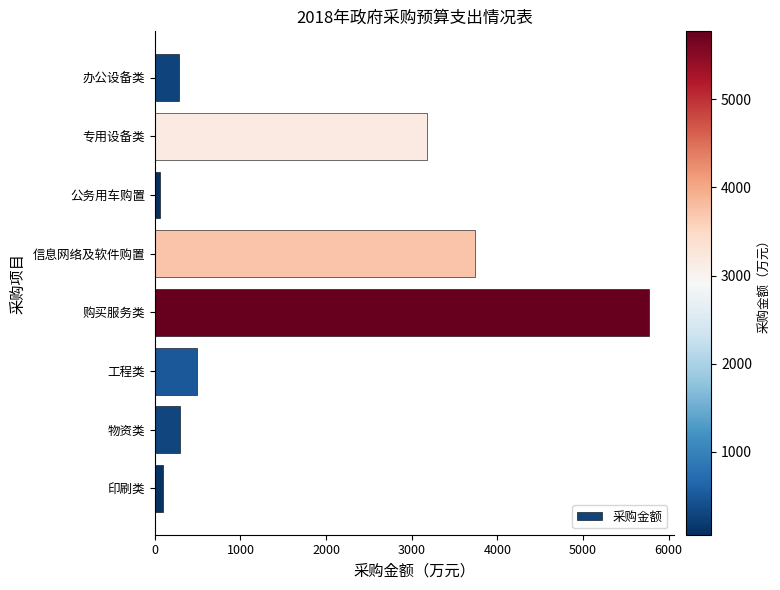

The chart shows a value of 3172.9 at 专用设备类. True or false?

True